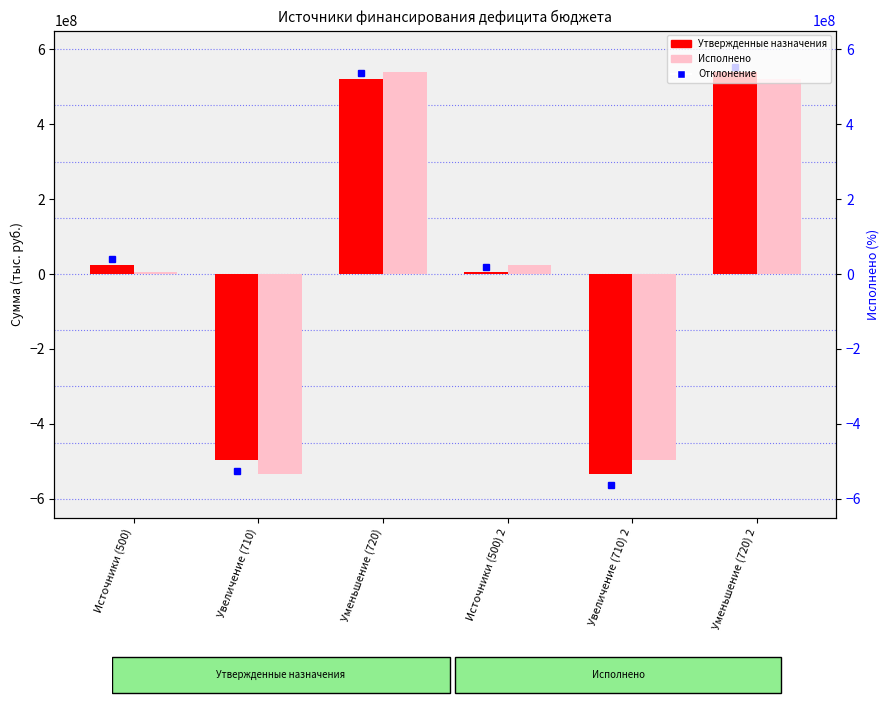

What value does the Исполнено series have at Источники (500) 2?

25177687.1